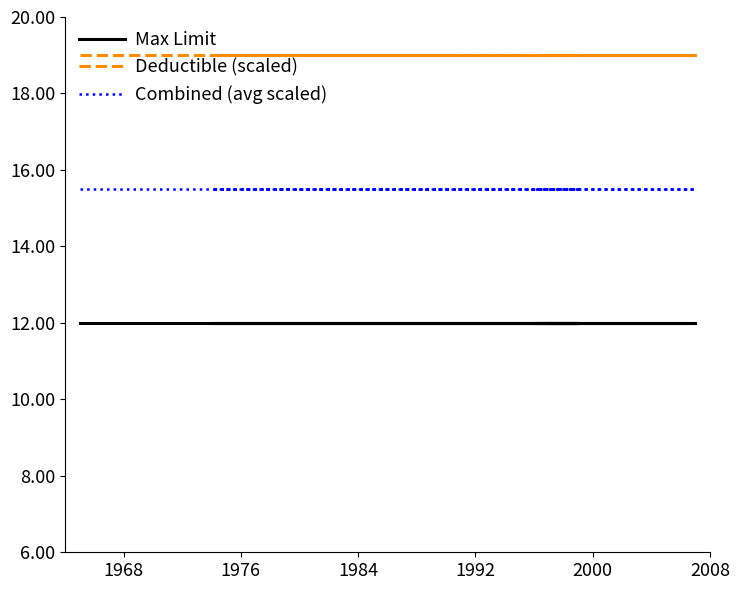

Which series has the largest total across all categories?

Deductible (scaled)